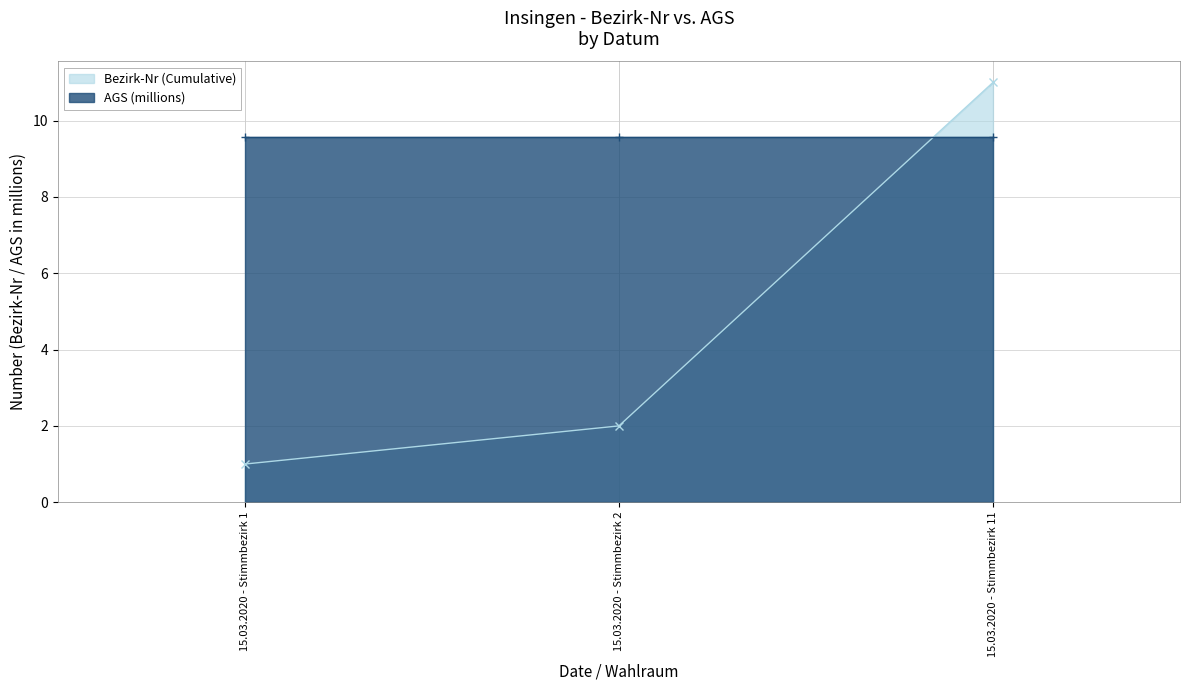

Approximately how many times larger is the value at 15.03.2020 - Stimmbezirk 1 compared to 15.03.2020 - Stimmbezirk 2?

0.5